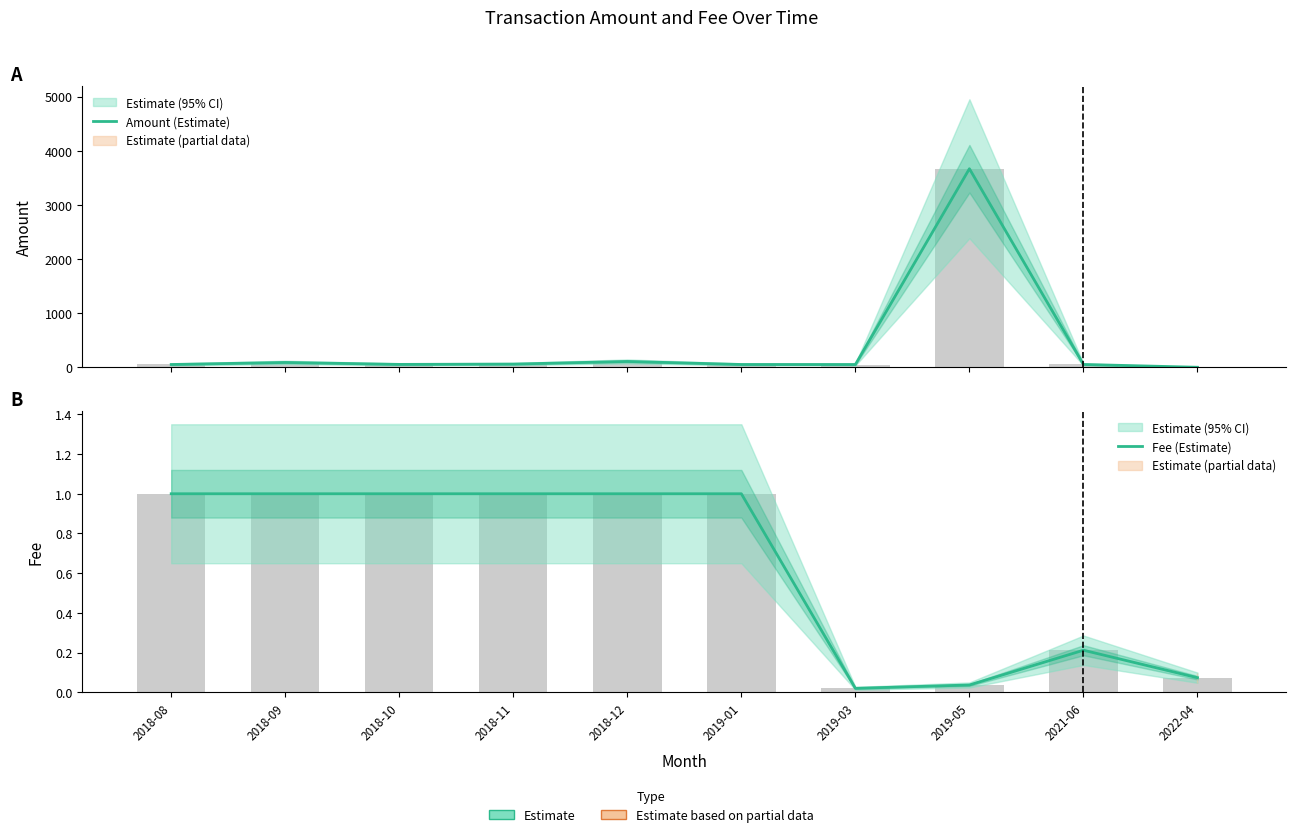

Reading left to right, extract all data points from this chart.

Amount (Estimate): 51.3	89.0	53.2	59.0	107.5	51.6	51.0	3668.0	52.0	0.0
Fee (Estimate): 1.0	1.0	1.0	1.0	1.0	1.0	0.0	0.0	0.2	0.1